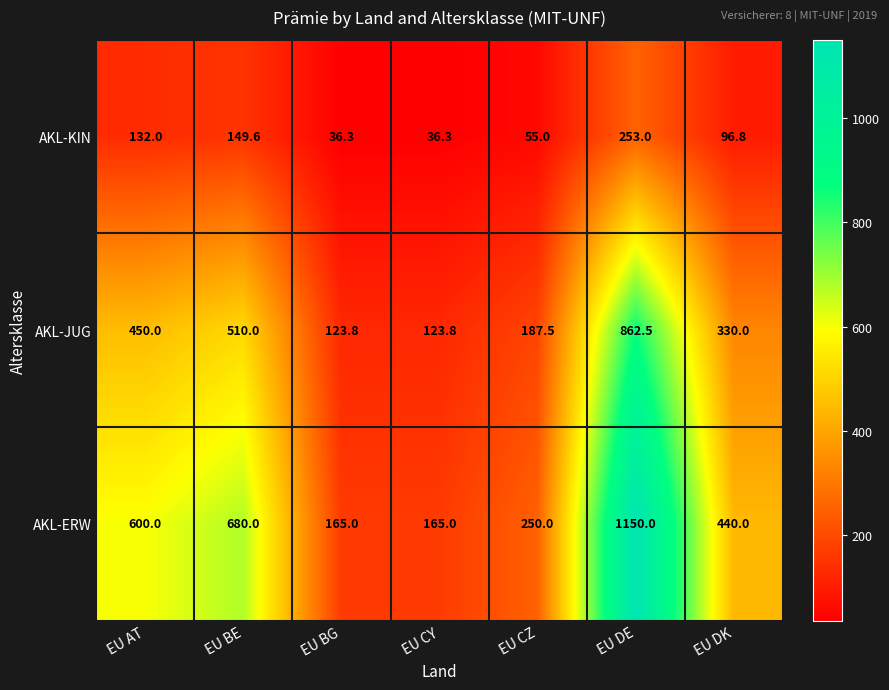

The value of AKL-KIN at EU BG is 36.3. True or false?

True